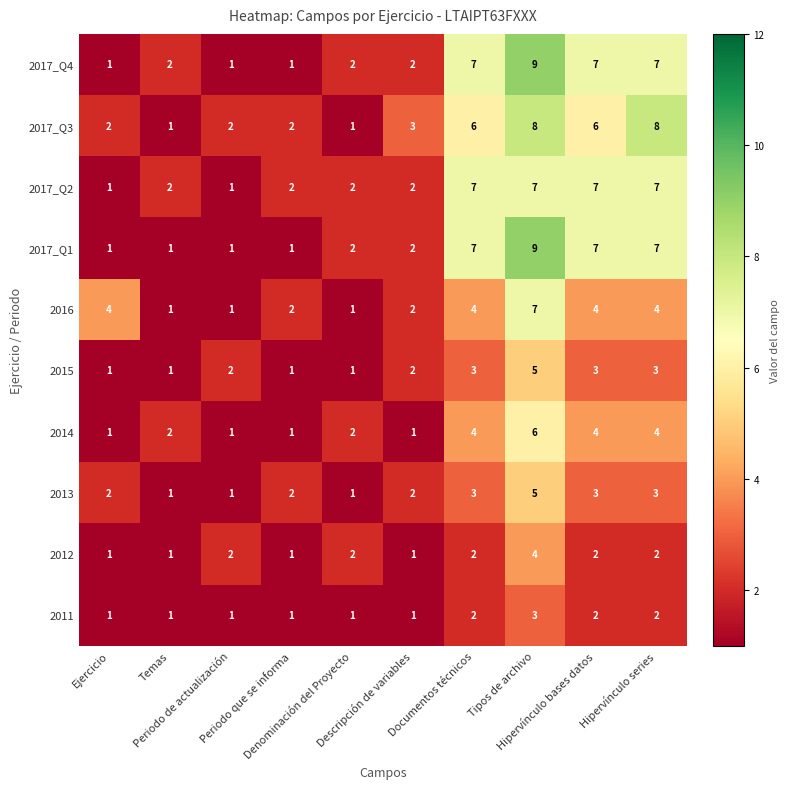

At which category is the sum across all series the highest?

Tipos de archivo